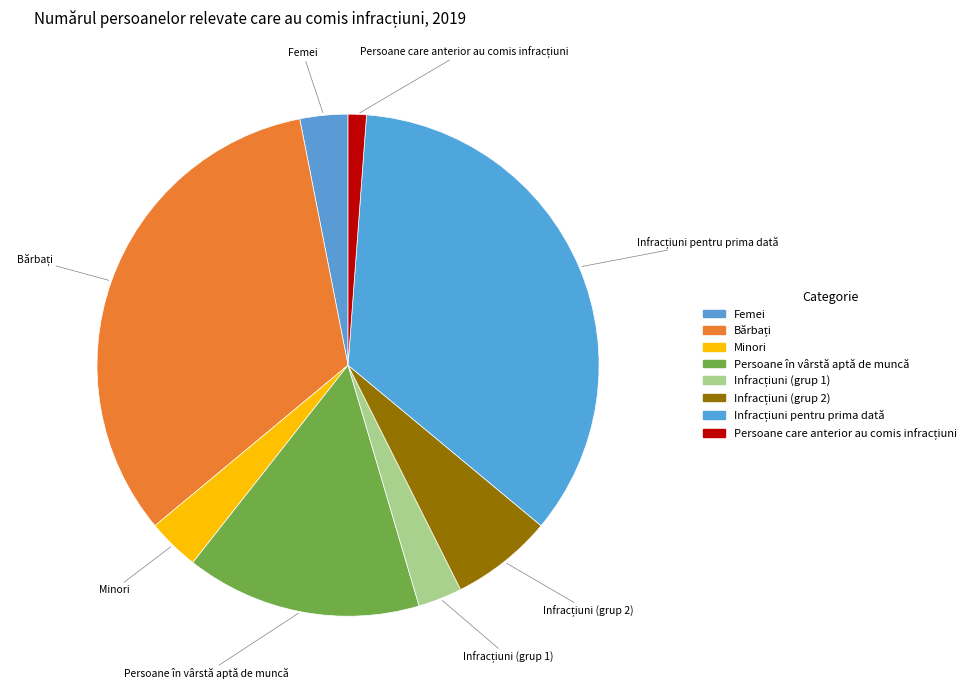

True or false: Femei accounts for 13% of the total.

False